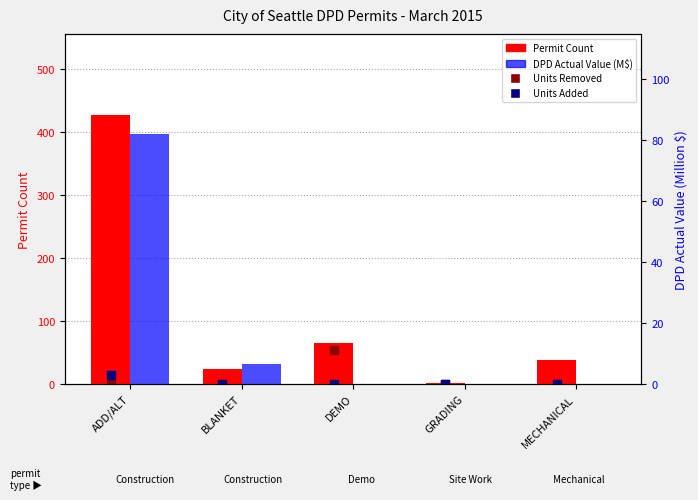

What is the total value across all series at ADD/ALT?

526.1